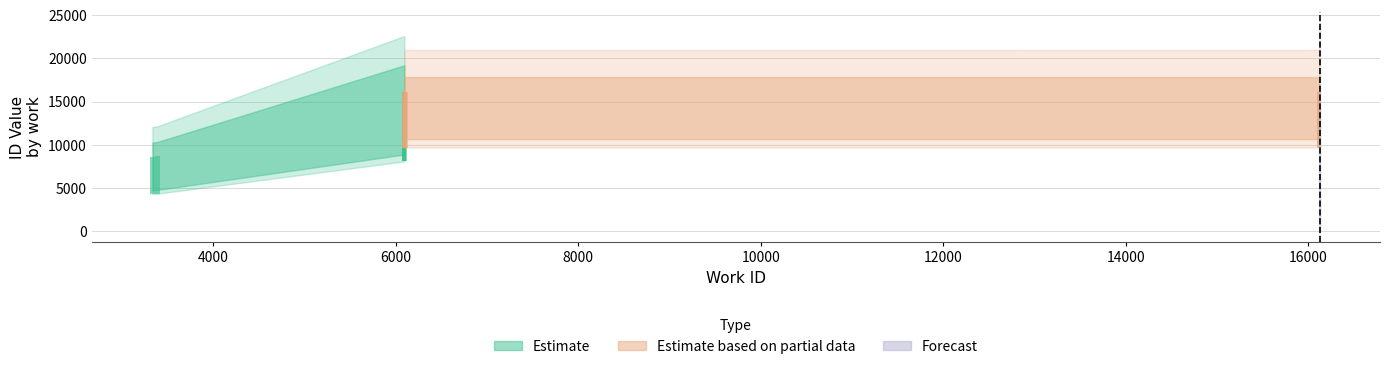

Are the bars horizontal?

No